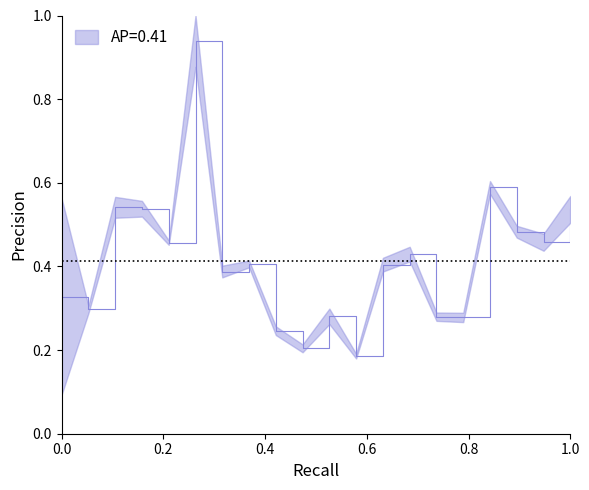

How many lines are shown in the chart?

1